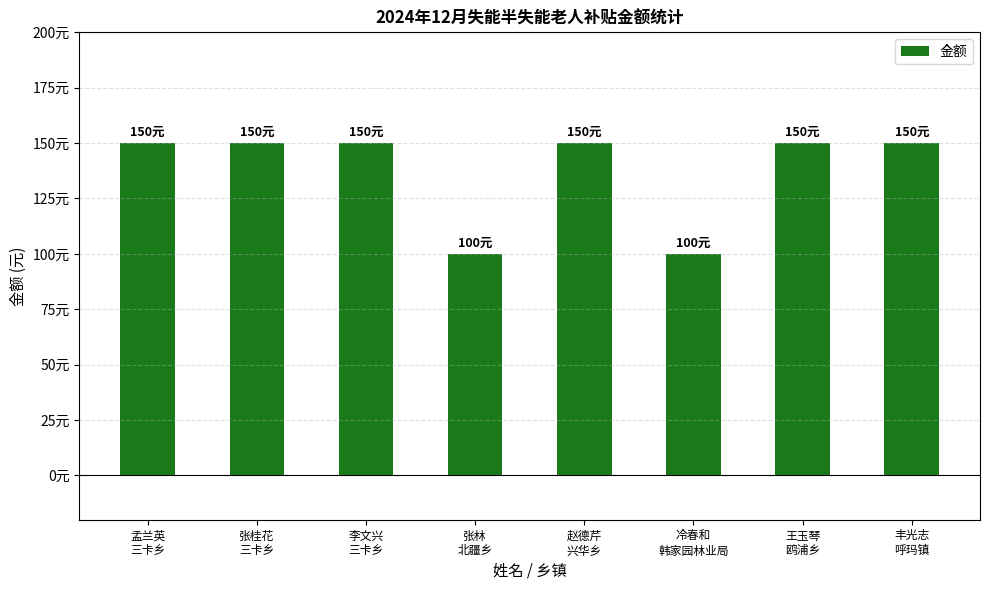

Count the number of categories in the chart.

8